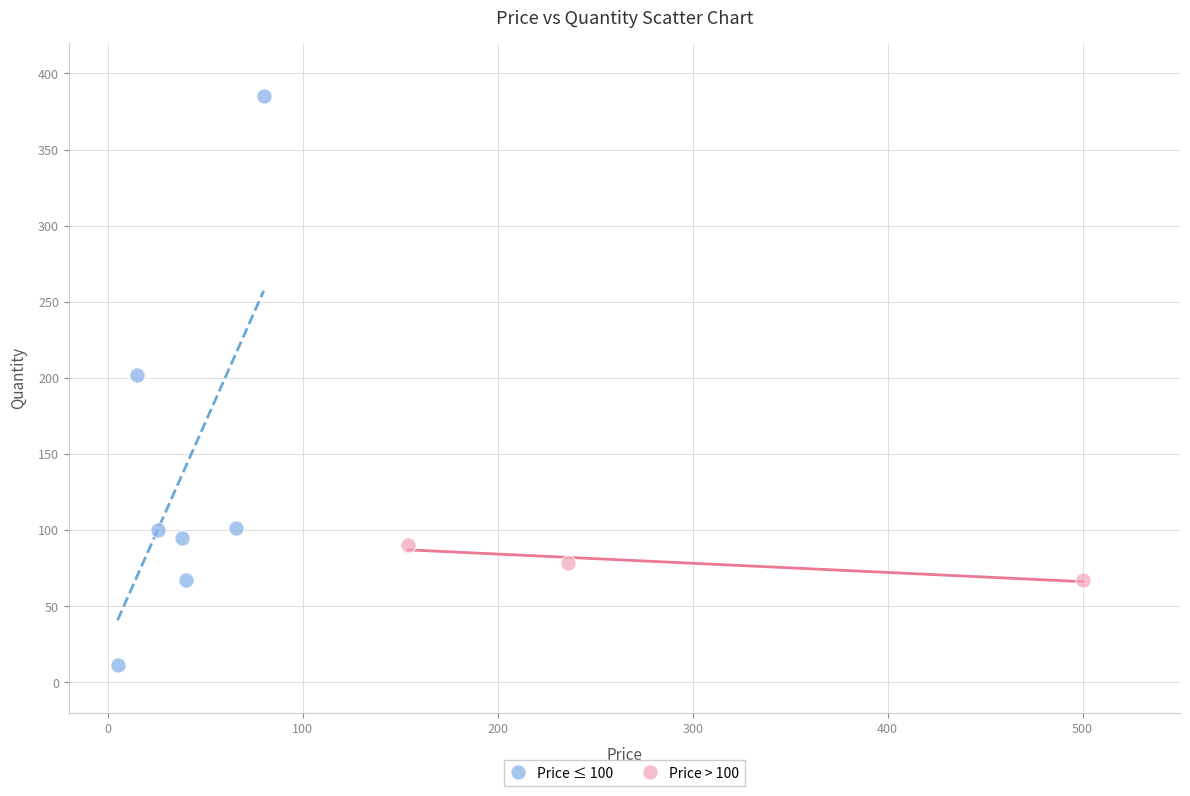

Which series reaches the maximum Y coordinate?

Price ≤ 100